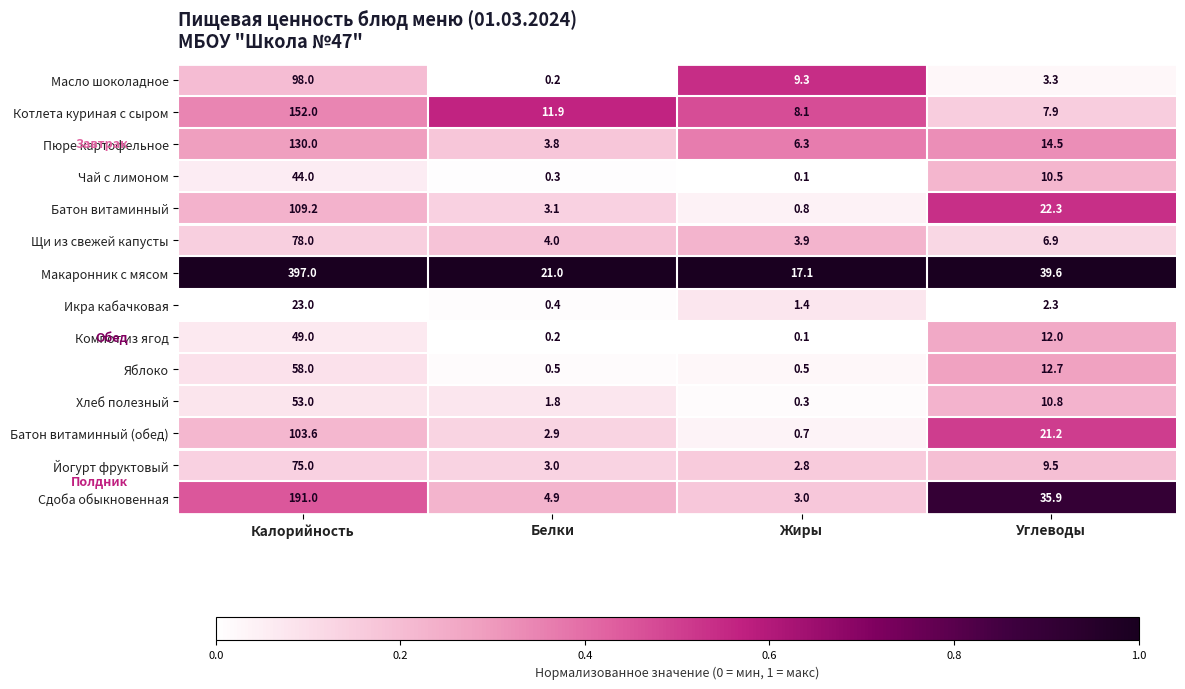

What is the difference between the Пюре картофельное values at Углеводы and Калорийность?

115.5